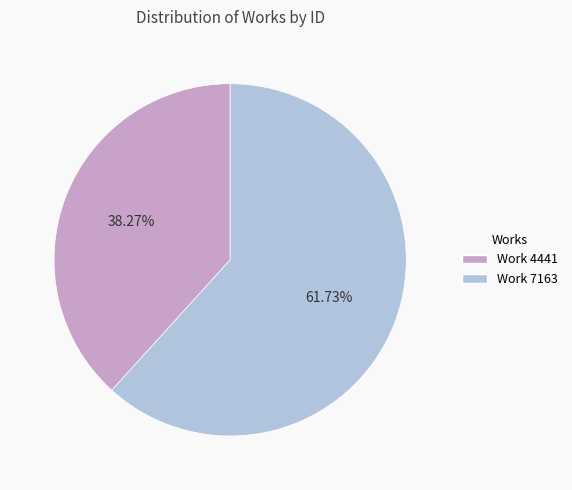

Is there any slice that represents more than half of the pie?

Yes